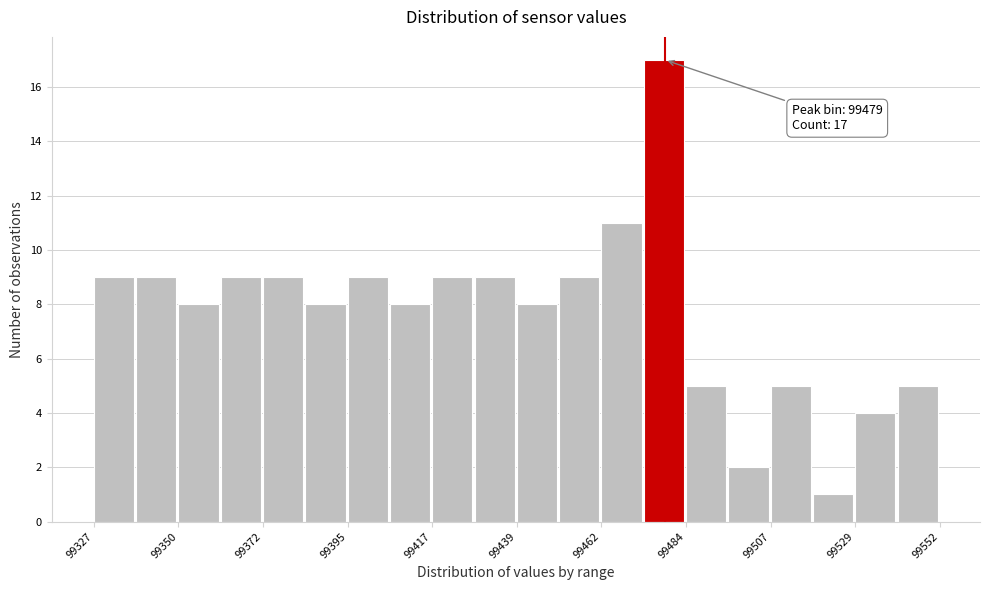

Read against the x-axis, roughly where is the centre of the tallest bar?

99480